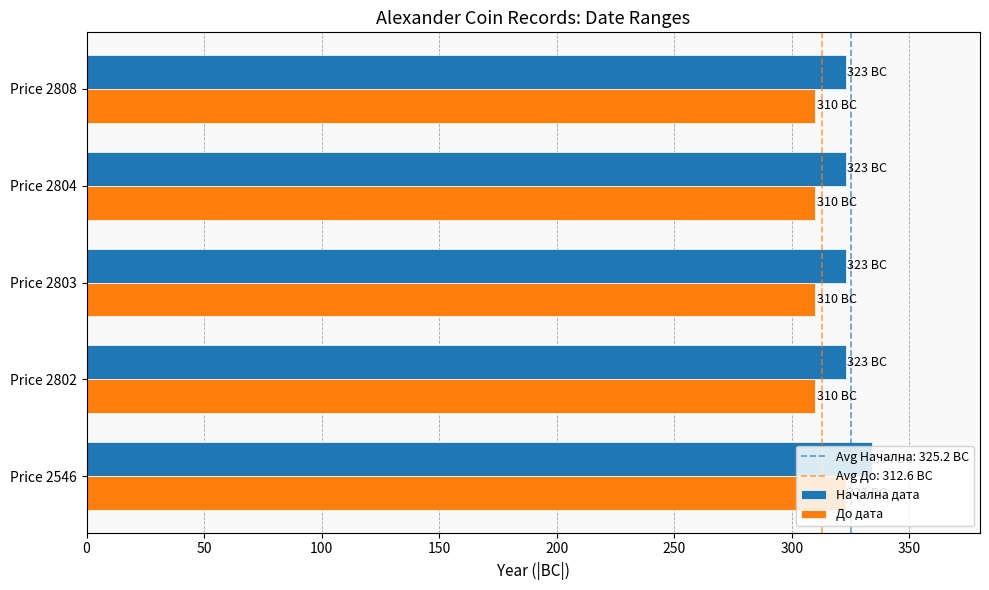

Which series has the widest spread of values?

До дата